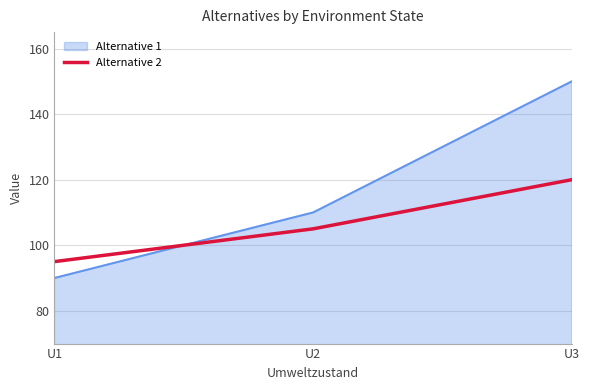

Rank the series at U3 from highest to lowest value.

Alternative 1, Alternative 2